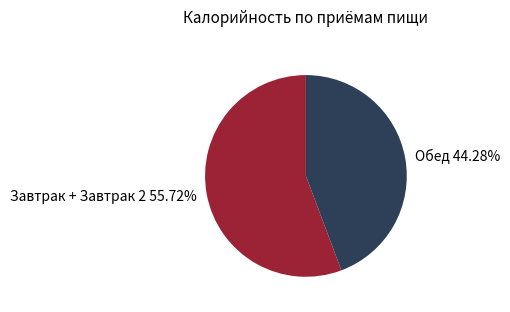

To the nearest percent, what is the average slice percentage?

50%